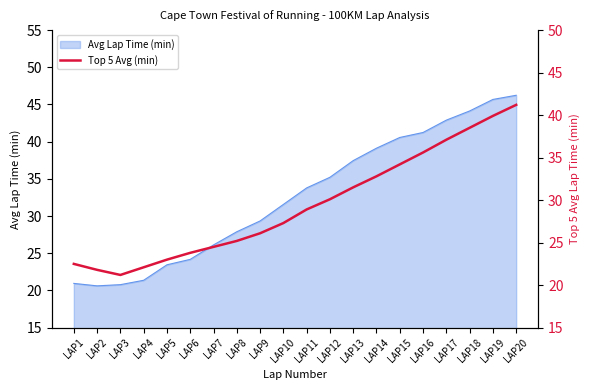

What is the smallest value displayed?

21.2